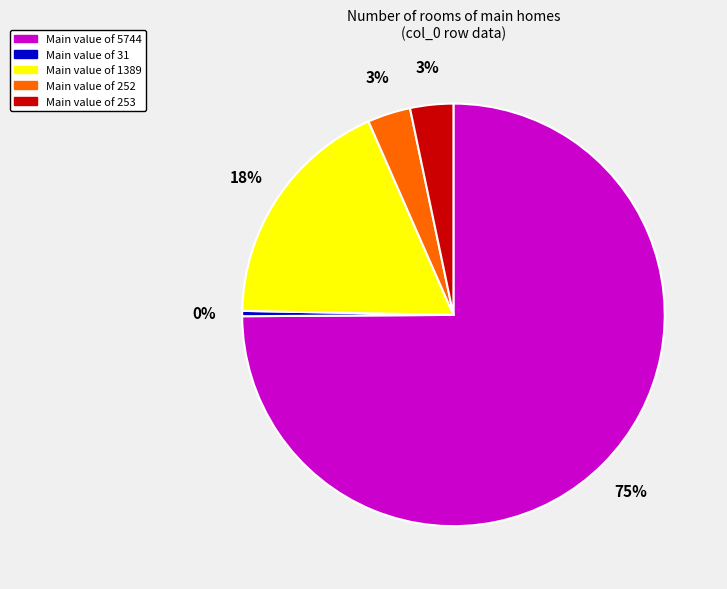

What is the smallest slice in the pie chart?

Main value of 31